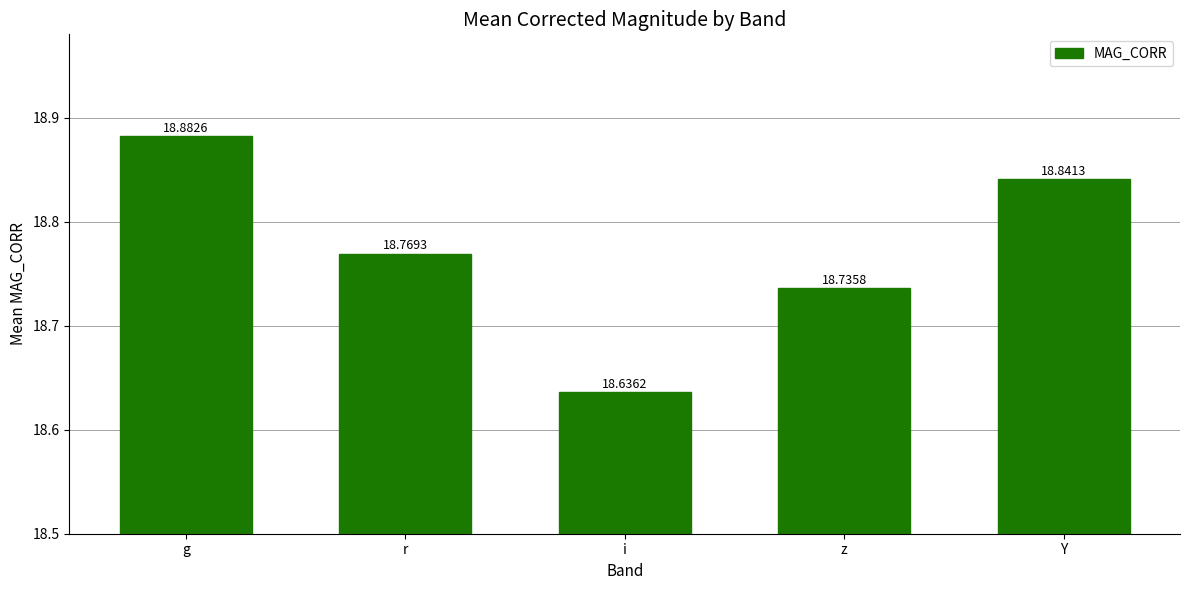

Where is the data nearest to the value 18?

i